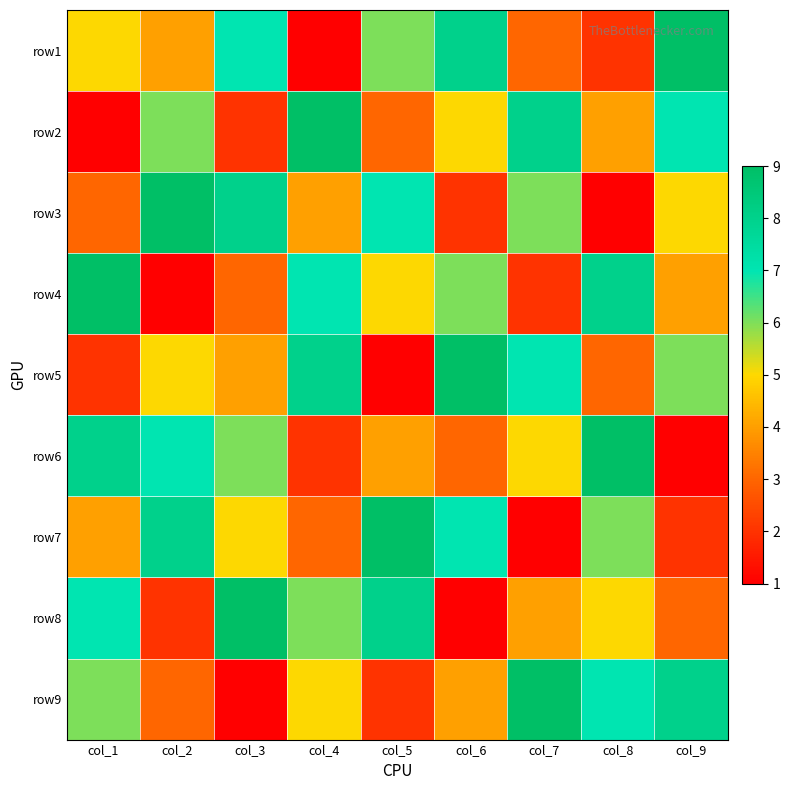

At col_7, list the series in order from largest to smallest.

row9, row2, row5, row3, row6, row8, row1, row4, row7